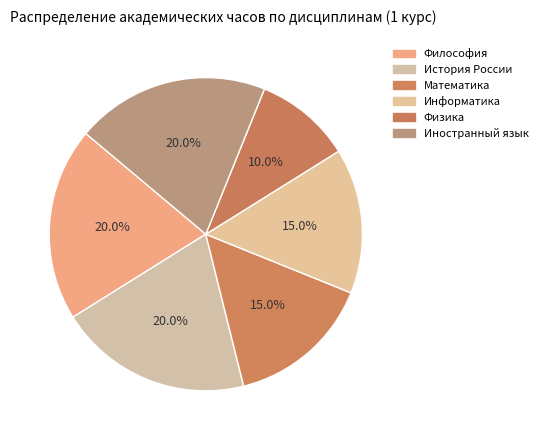

Which slice is the smallest?

Физика